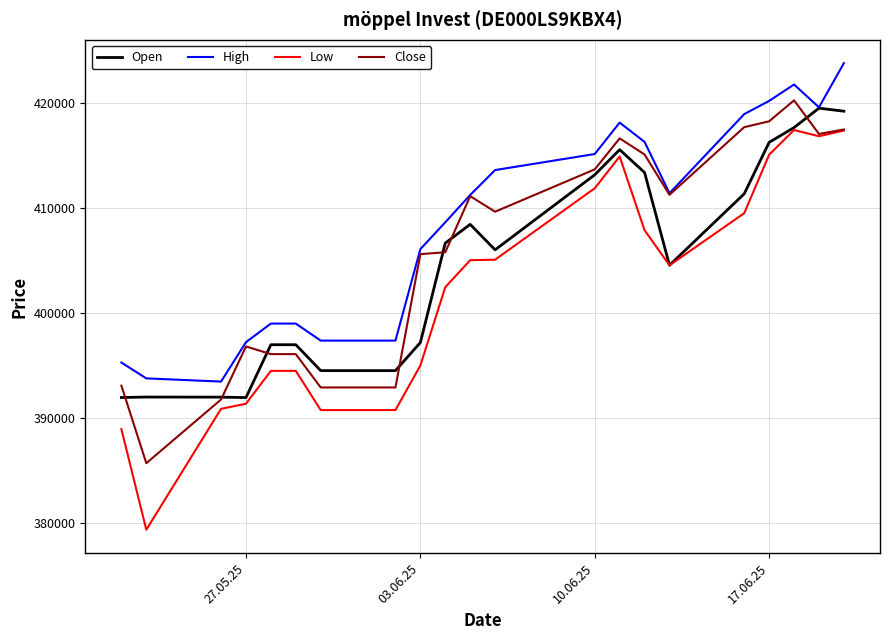

True or false: Low and High intersect in this chart.

False